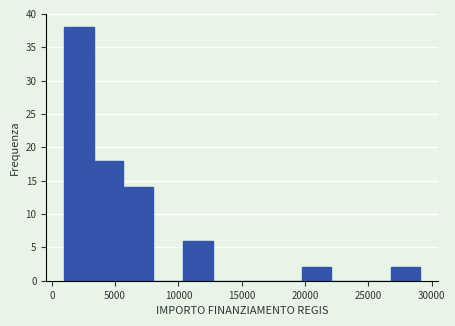

Which range on the x-axis has the tallest bar?

1000 to 3500